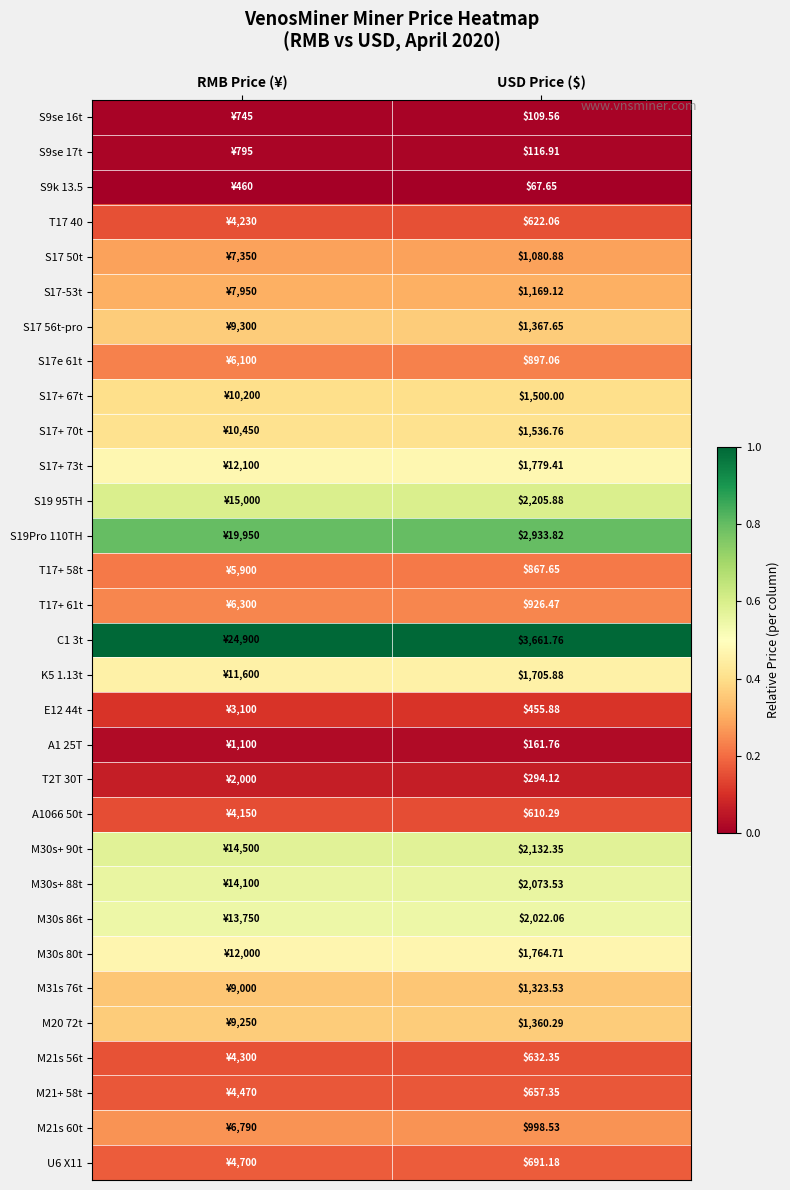

What is the total value across all series at USD Price ($)?

9.9